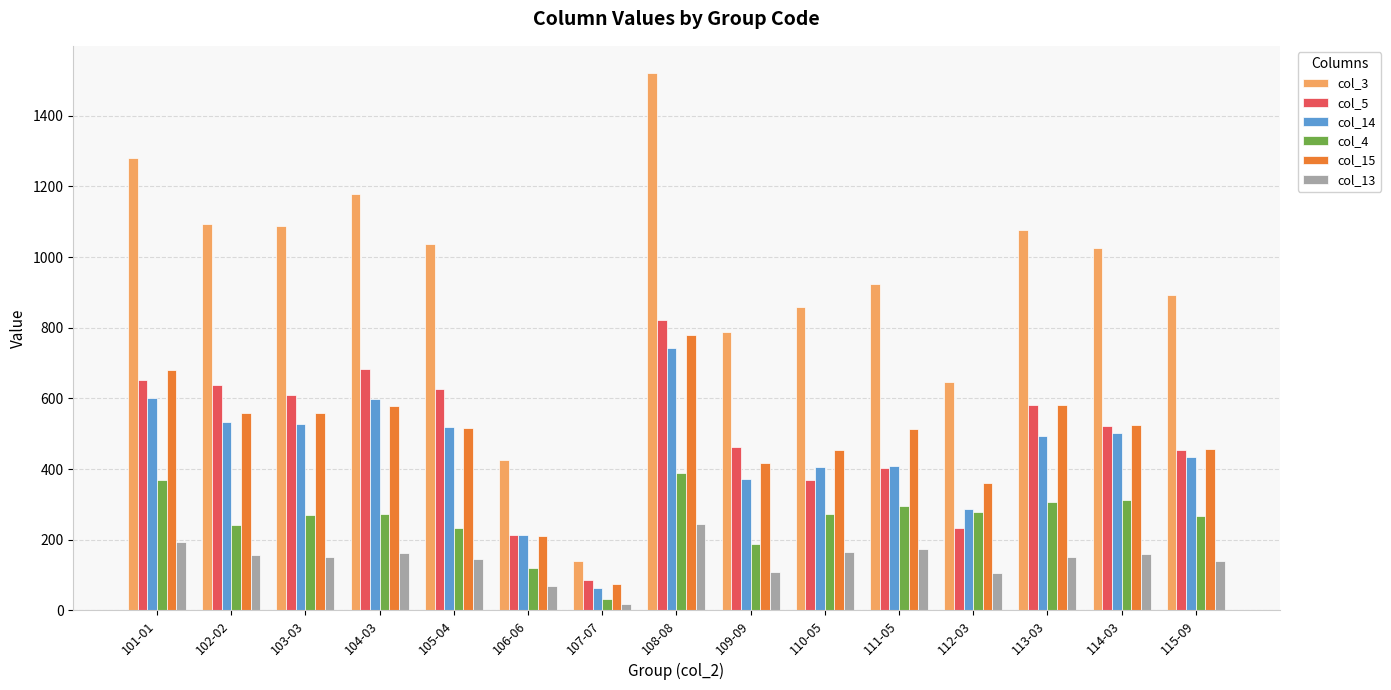

How many data points in col_5 are less than 522?

7